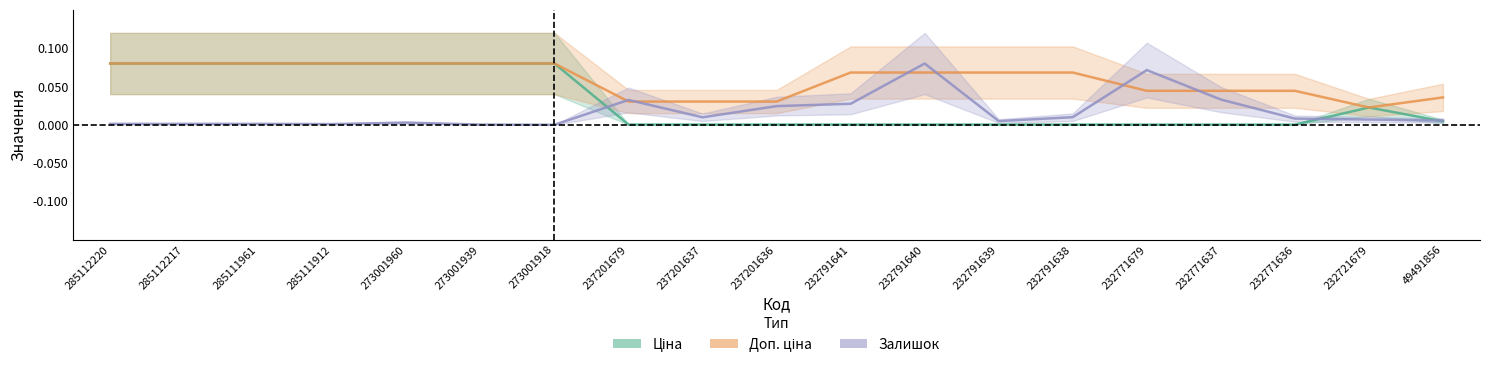

Reading left to right, transcribe all the data shown in this chart.

Ціна: 285112220=0.1	285112217=0.1	285111961=0.1	285111912=0.1	273001960=0.1	273001939=0.1	273001918=0.1	237201679=0.0	237201637=0.0	237201636=0.0	232791641=0.0	232791640=0.0	232791639=0.0	232791638=0.0	232771679=0.0	232771637=0.0	232771636=0.0	232721679=0.0	49491856=0.0
Доп. ціна: 285112220=0.1	285112217=0.1	285111961=0.1	285111912=0.1	273001960=0.1	273001939=0.1	273001918=0.1	237201679=0.0	237201637=0.0	237201636=0.0	232791641=0.1	232791640=0.1	232791639=0.1	232791638=0.1	232771679=0.0	232771637=0.0	232771636=0.0	232721679=0.0	49491856=0.0
Залишок: 285112220=0.0	285112217=0.0	285111961=0.0	285111912=0.0	273001960=0.0	273001939=0.0	273001918=0.0	237201679=0.0	237201637=0.0	237201636=0.0	232791641=0.0	232791640=0.1	232791639=0.0	232791638=0.0	232771679=0.1	232771637=0.0	232771636=0.0	232721679=0.0	49491856=0.0